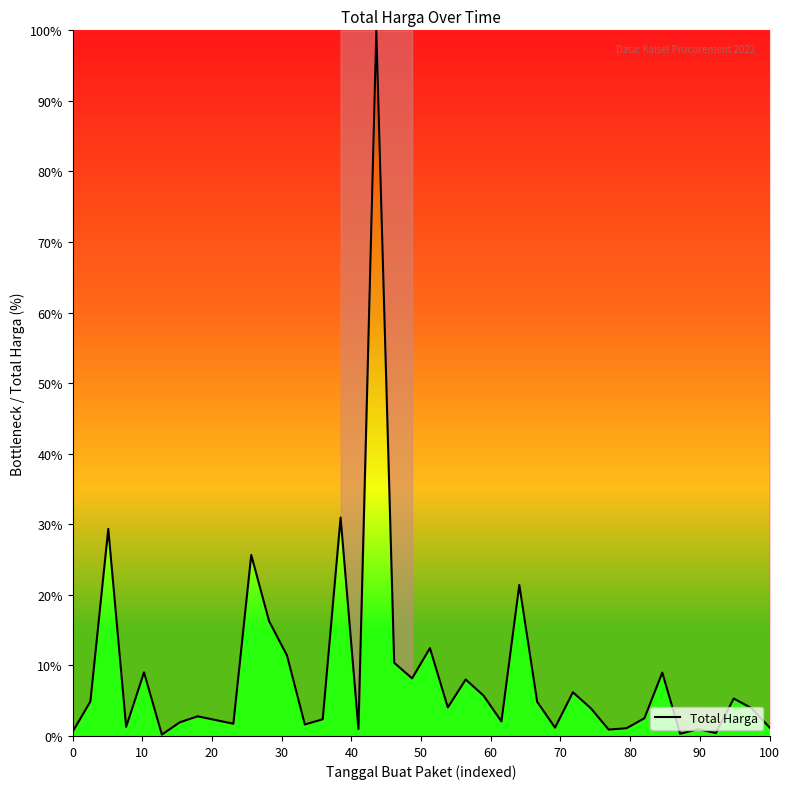

What is the greatest value displayed?

100.0